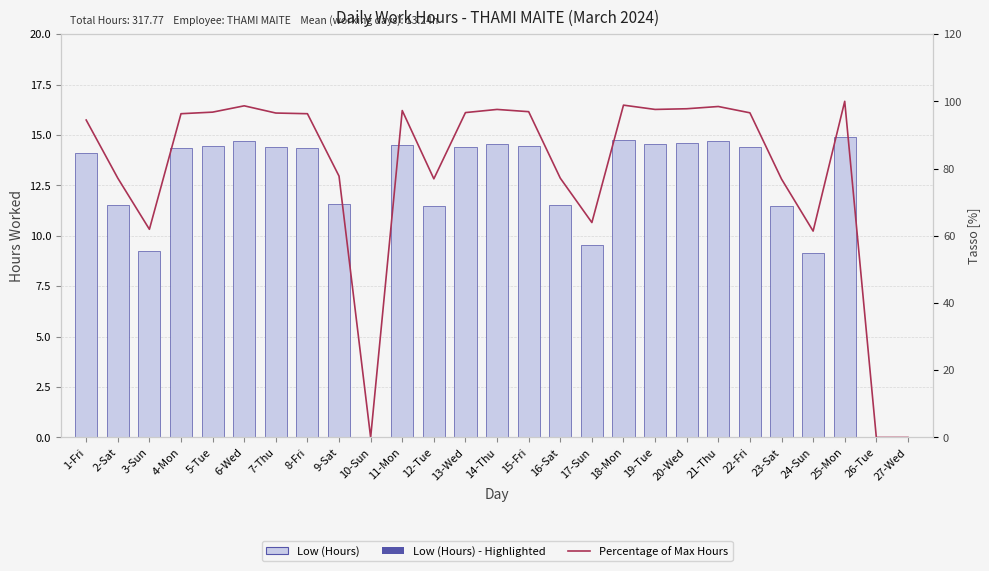

What are all the series names shown in the legend?

Low (Hours), Percentage of Max Hours